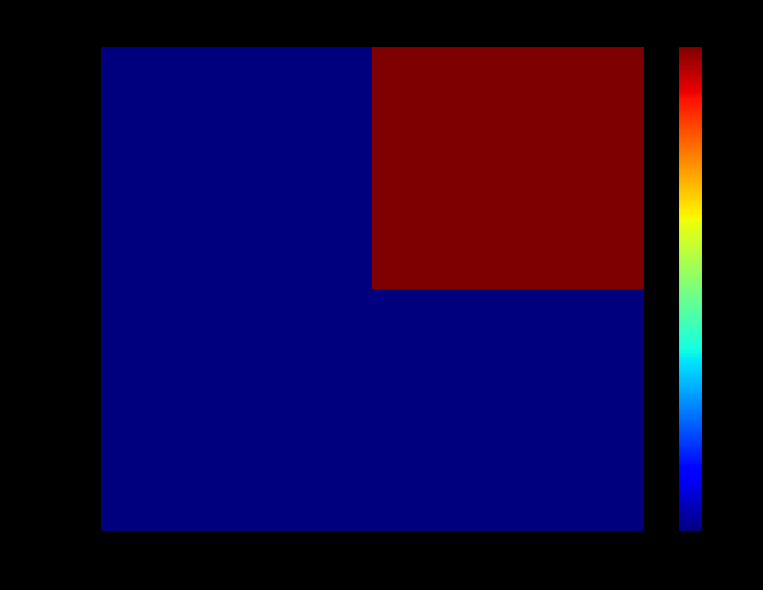

What is the spread (max minus min) of values at 1?

3